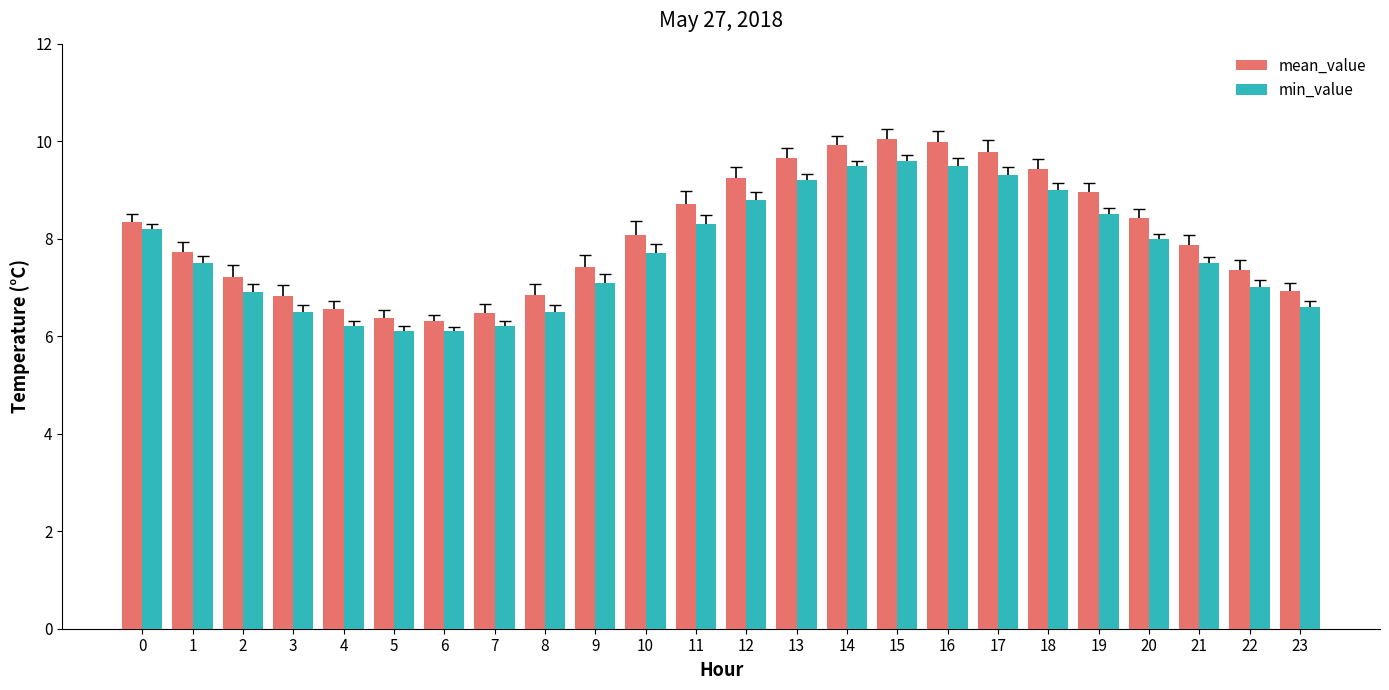

Between 7 and 12, which series saw the biggest shift?

mean_value